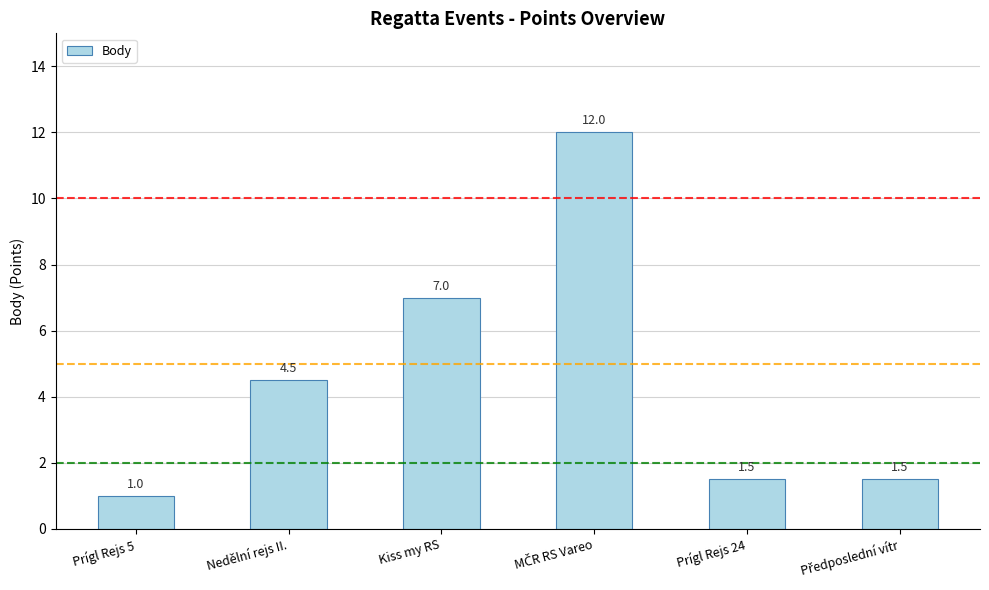

What is the label of the 5th bar from the right?

Nedělní rejs II.